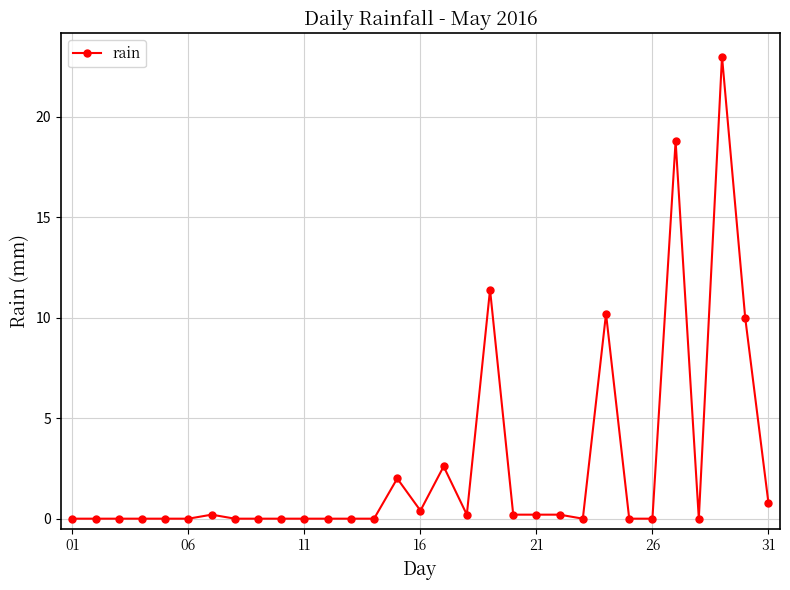

True or false: there are more than 0 points higher than both neighbors.

True